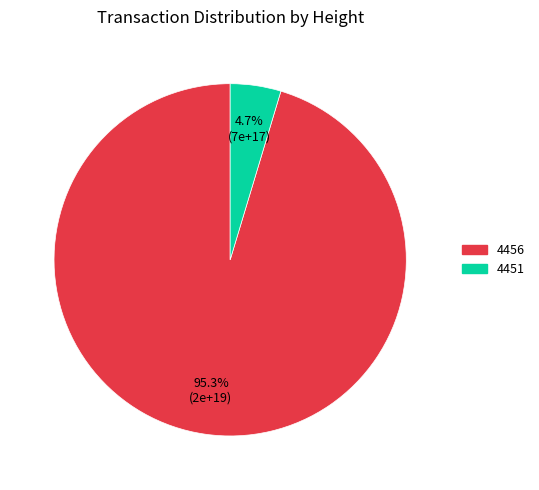

How many segments does this pie chart have?

2